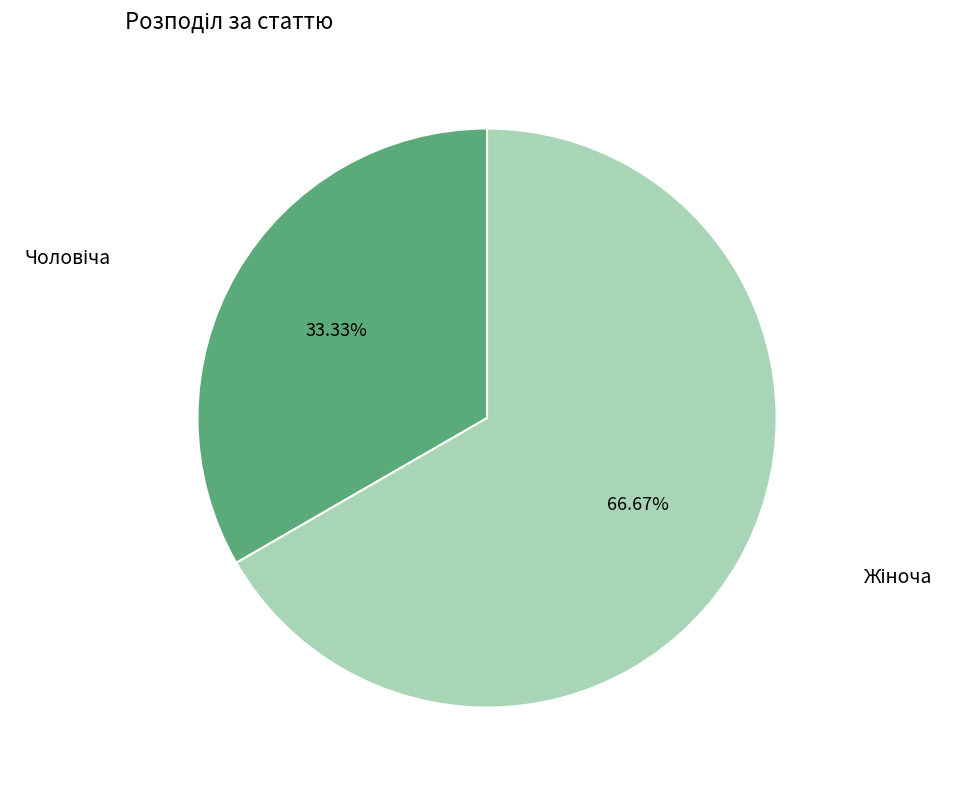

How many slices are in this pie chart?

2